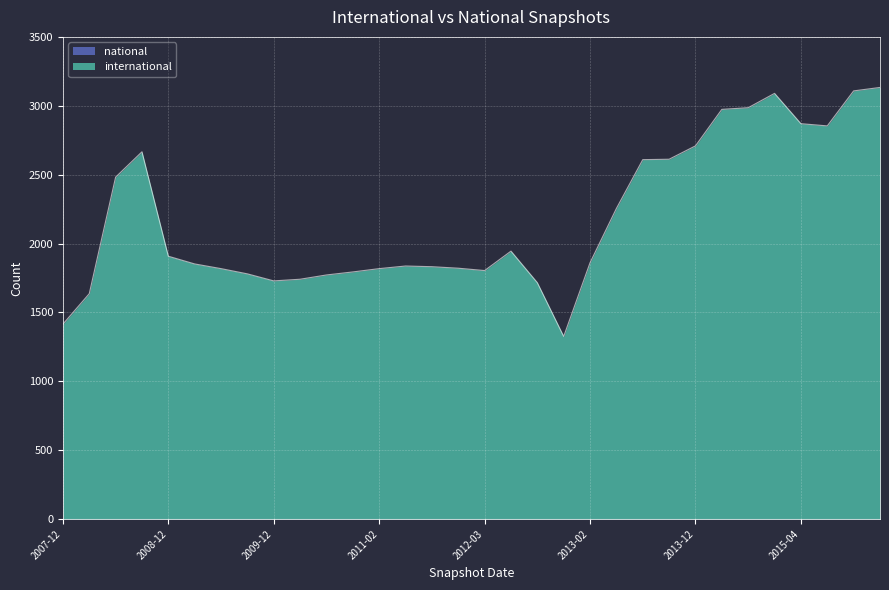

What is the difference between the maximum and minimum values in the international series?

1807